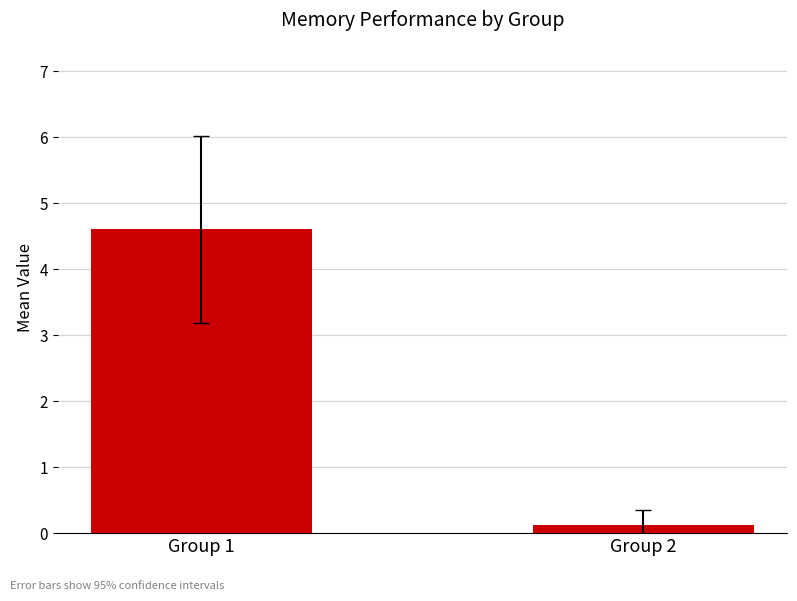

What is the sum of the values at Group 1 and Group 2?

4.7